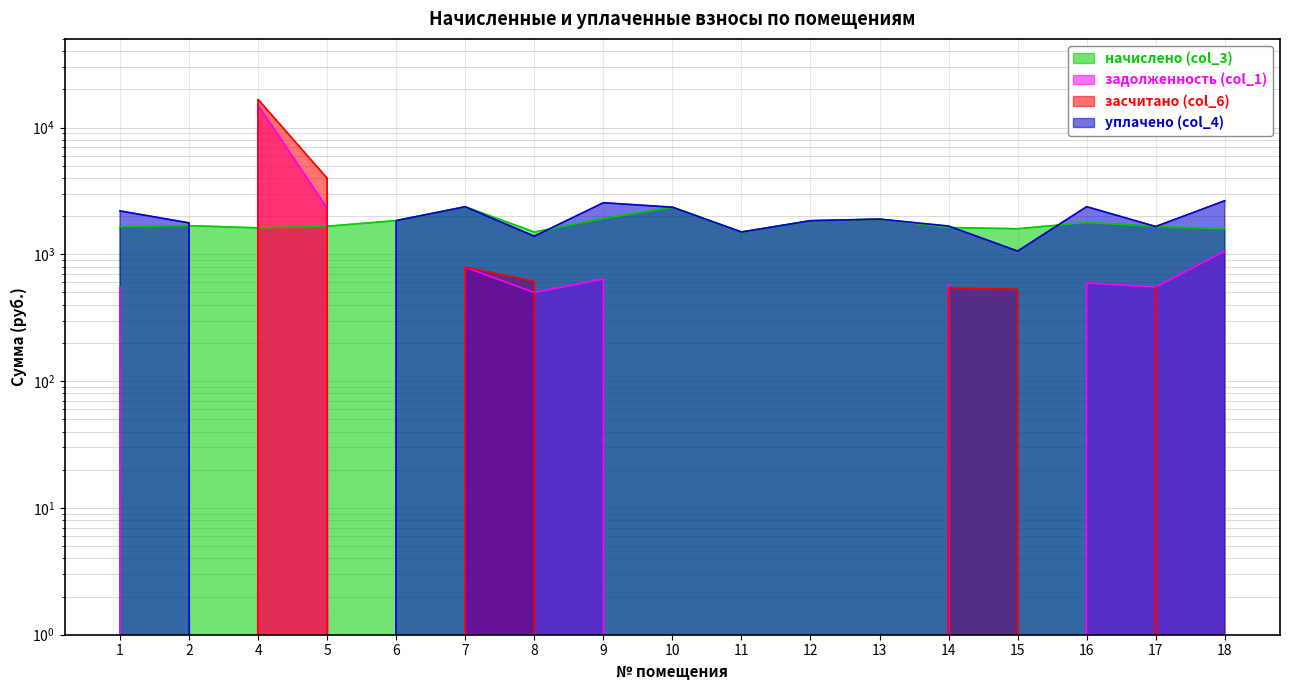

Where does the начислено (col_3) series first go above 1664?

2